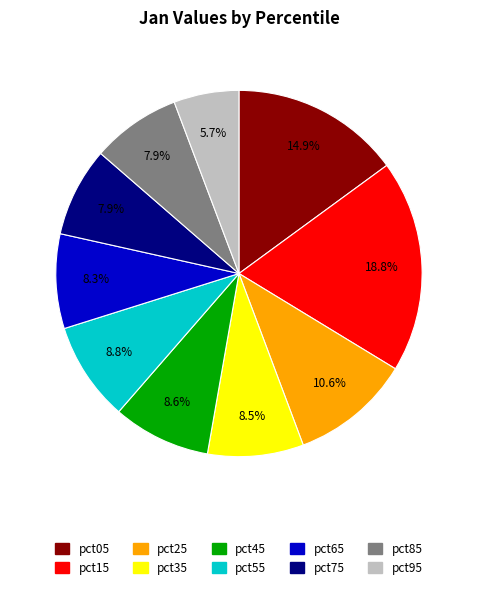

To the nearest percent, what is the difference between the largest and smallest slice percentages?

13%